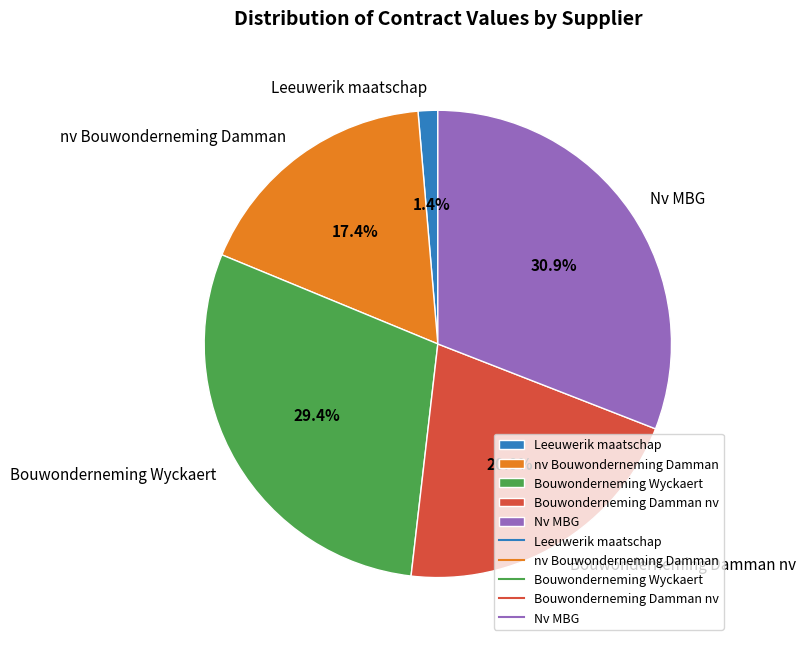

How many segments does this pie chart have?

5